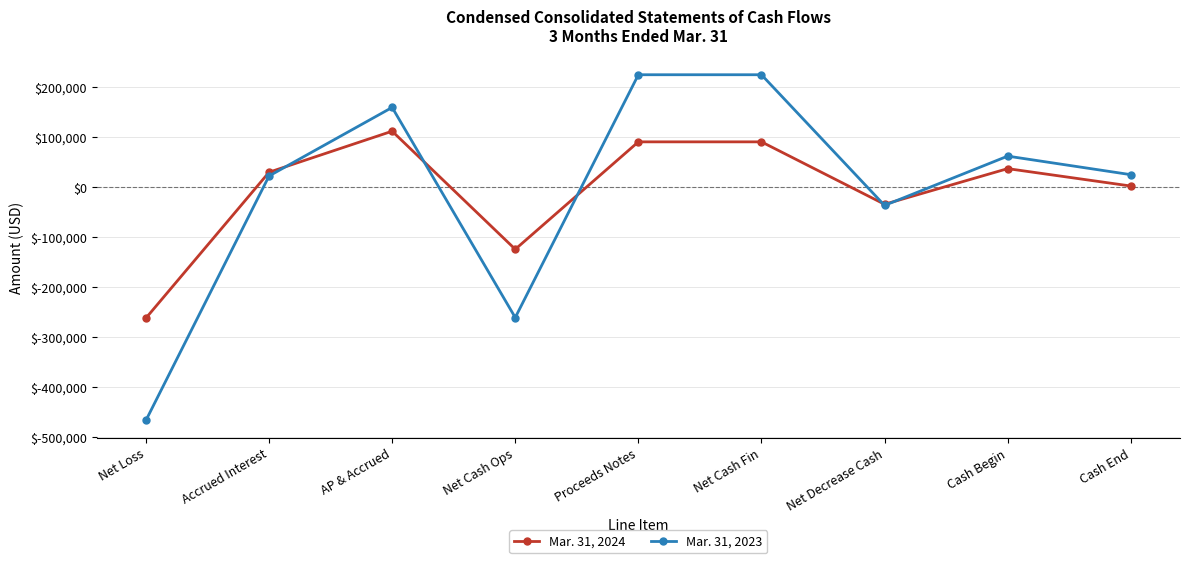

Which series changed the most between Net Loss and AP & Accrued?

Mar. 31, 2023